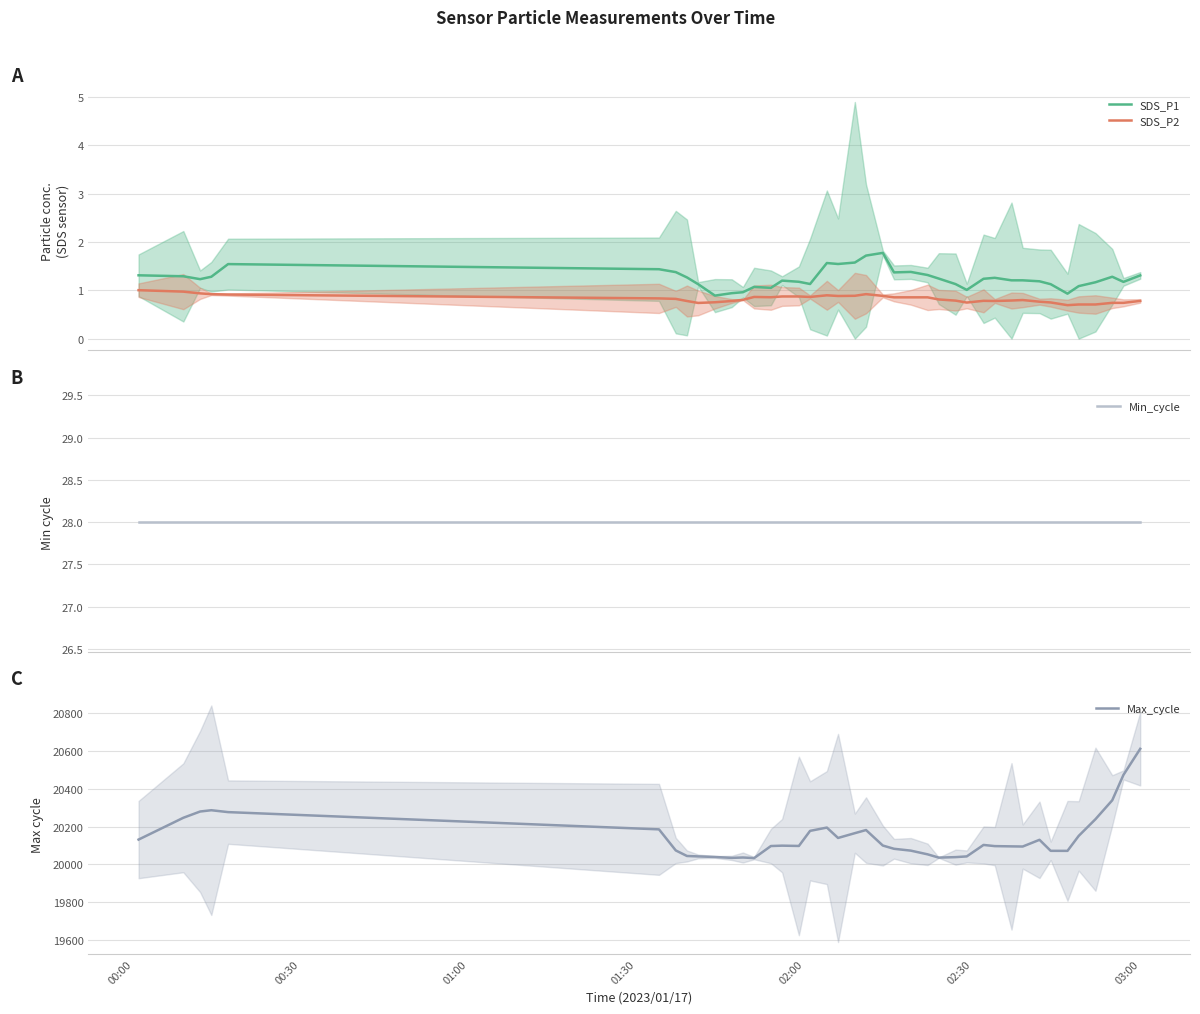

Reading left to right, what are all the values shown in this chart?

SDS_P1: 1.3	1.3	1.2	1.3	1.5	1.4	1.4	1.3	1.1	0.9	0.9	1.0	1.1	1.1	1.2	1.2	1.1	1.6	1.5	1.6	1.7	1.8	1.4	1.4	1.3	1.2	1.1	1.0	1.2	1.3	1.2	1.2	1.2	1.1	0.9	1.1	1.2	1.3	1.2	1.3
SDS_P2: 1.0	1.0	0.9	0.9	0.9	0.8	0.8	0.8	0.7	0.8	0.8	0.8	0.9	0.9	0.9	0.9	0.9	0.9	0.9	0.9	0.9	0.9	0.9	0.9	0.9	0.8	0.8	0.7	0.8	0.8	0.8	0.8	0.8	0.7	0.7	0.7	0.7	0.7	0.7	0.8
Min_cycle: 28.0	28.0	28.0	28.0	28.0	28.0	28.0	28.0	28.0	28.0	28.0	28.0	28.0	28.0	28.0	28.0	28.0	28.0	28.0	28.0	28.0	28.0	28.0	28.0	28.0	28.0	28.0	28.0	28.0	28.0	28.0	28.0	28.0	28.0	28.0	28.0	28.0	28.0	28.0	28.0
Max_cycle: 20130.8	20246.4	20279.6	20286.4	20276.4	20185.0	20073.2	20043.8	20041.6	20038.6	20033.8	20035.8	20032.6	20096.6	20098.6	20097.0	20177.0	20194.4	20139.4	20164.8	20181.4	20099.2	20082.0	20072.2	20052.6	20035.2	20037.8	20041.6	20102.4	20096.2	20094.8	20094.0	20129.6	20071.2	20071.0	20150.2	20238.8	20339.2	20473.6	20612.0